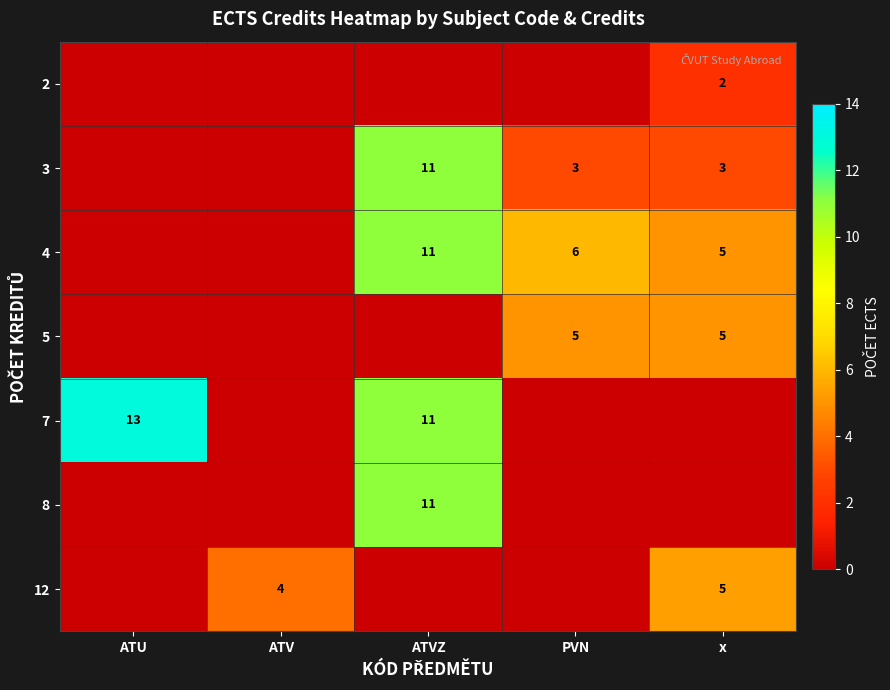

What is the difference between the 3 values at ATVZ and PVN?

8